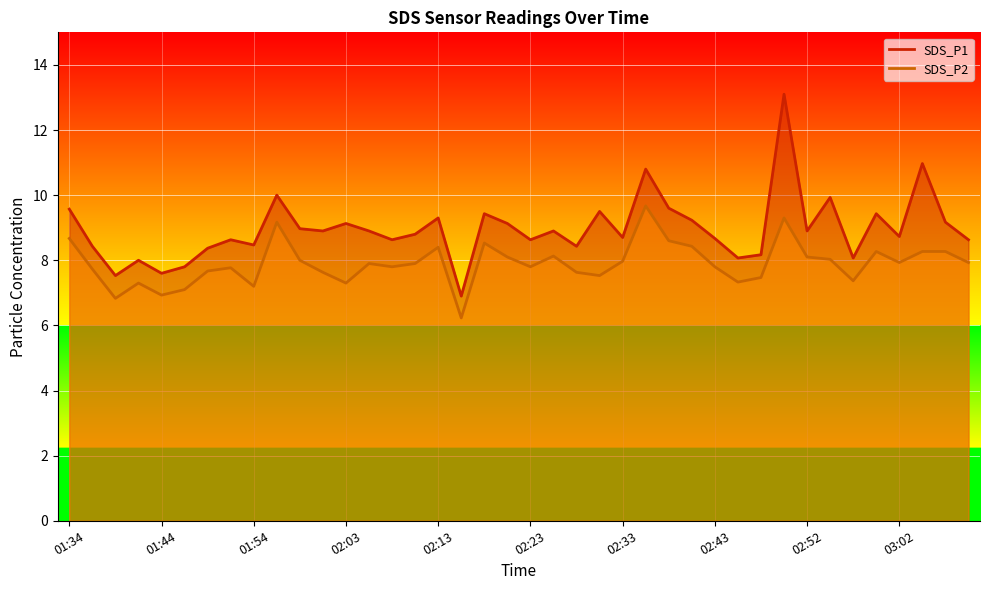

At which category does SDS_P1 reach its first local peak?

01:41